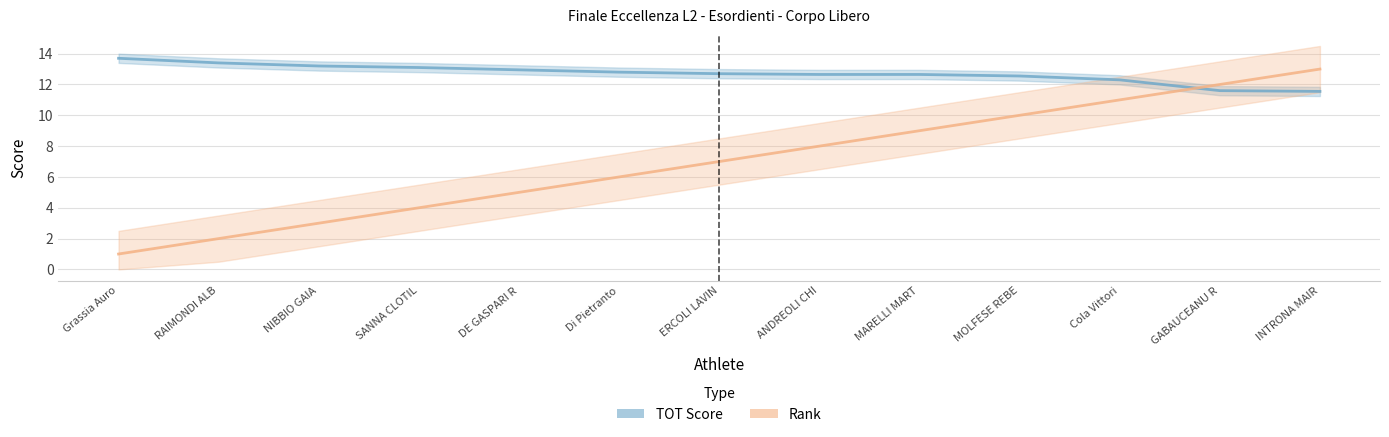

True or false: TOT Score has a value of 21.6 at MOLFESE REBE.

False